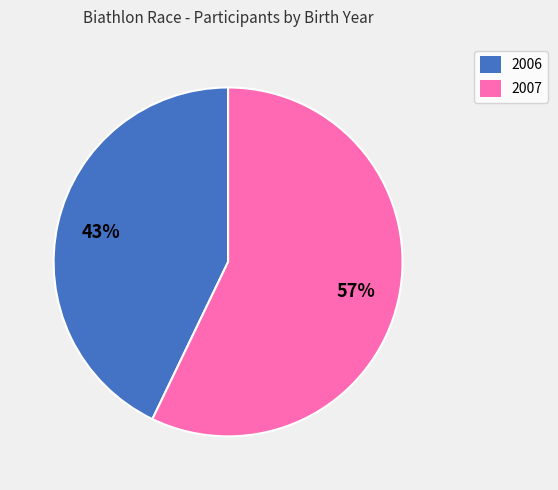

To the nearest percent, what is the difference between the largest and smallest slice percentages?

14%